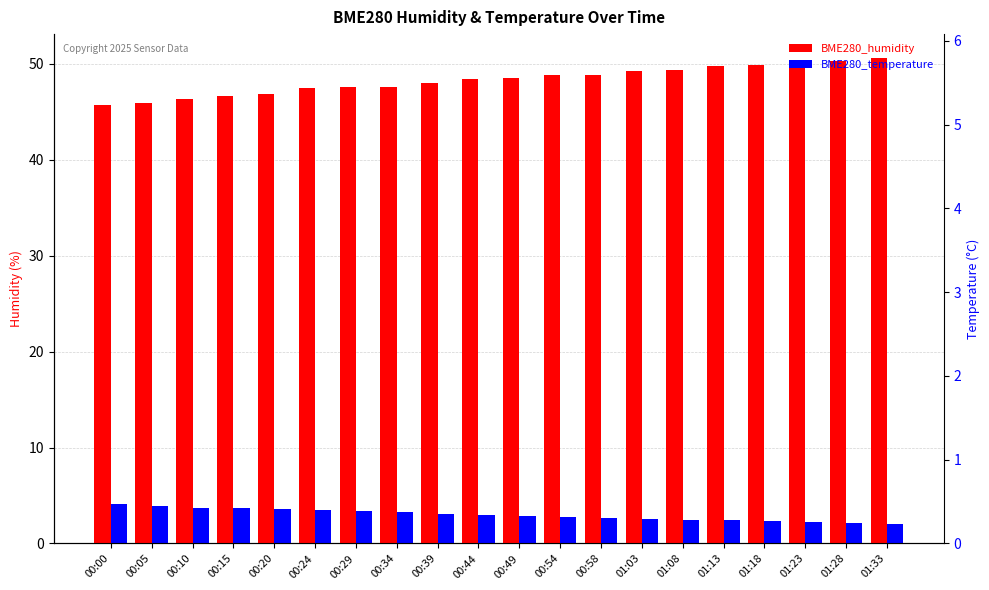

Count the number of data series in this chart.

2